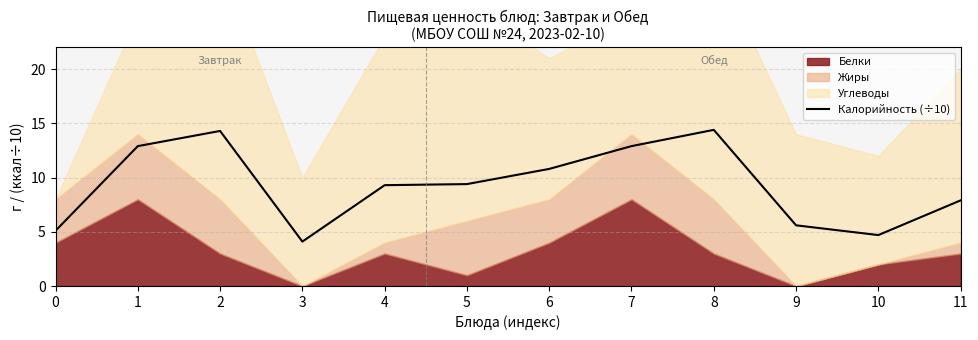

True or false: the data has more than 2 interior local peaks.

False